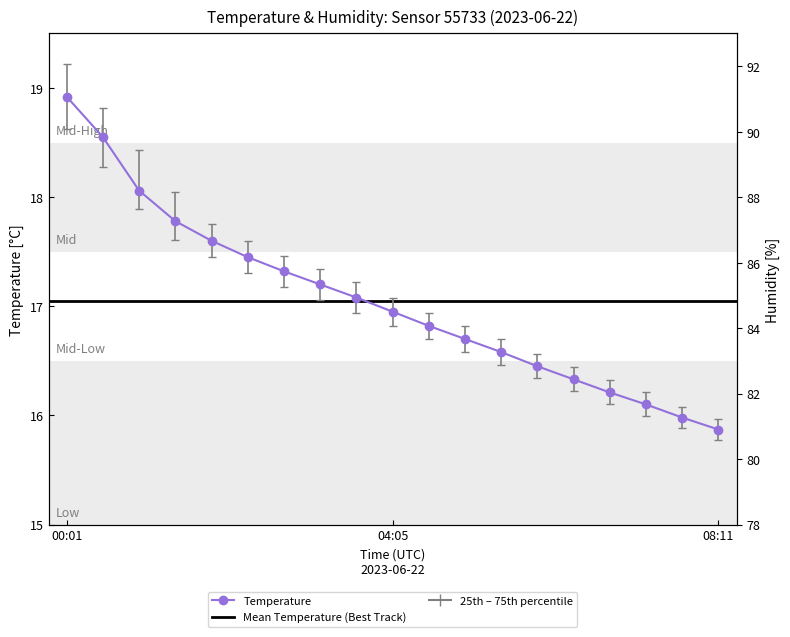

Which label corresponds to the smallest value in the chart?

08:11